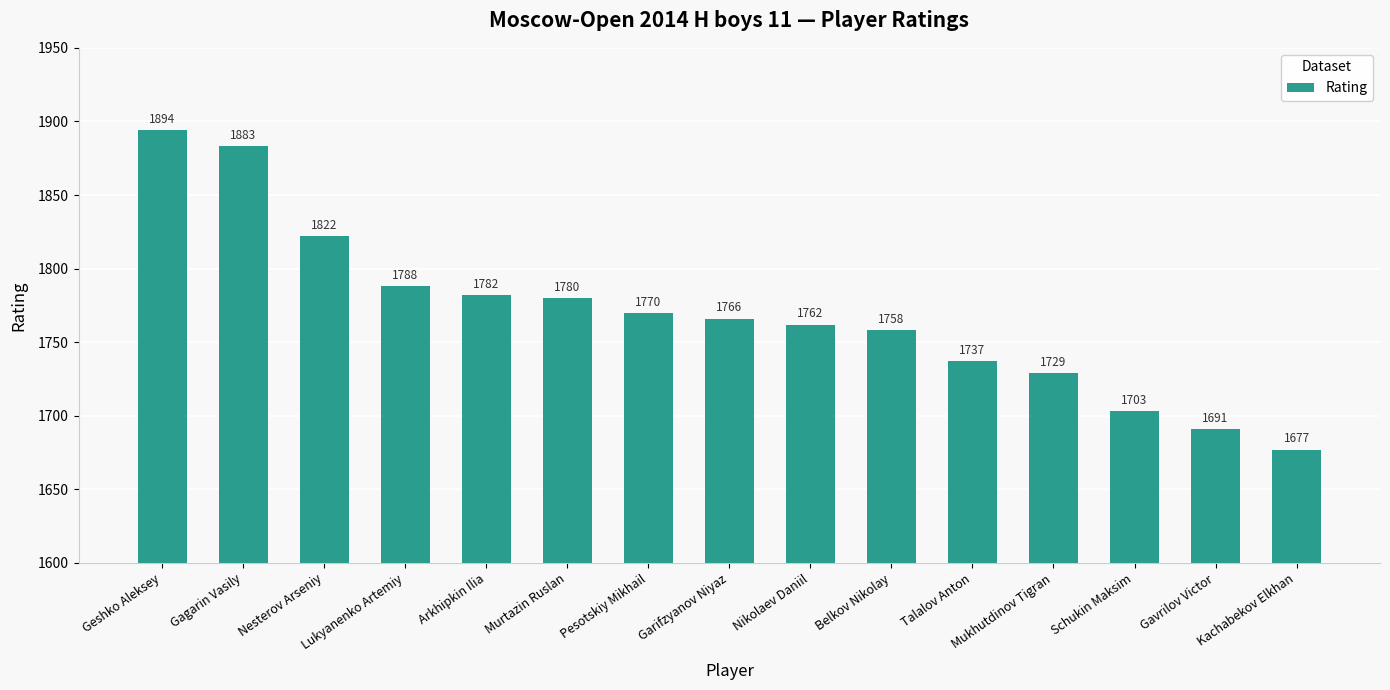

List the labels in order of value, smallest first.

Kachabekov Elkhan, Gavrilov Victor, Schukin Maksim, Mukhutdinov Tigran, Talalov Anton, Belkov Nikolay, Nikolaev Daniil, Garifzyanov Niyaz, Pesotskiy Mikhail, Murtazin Ruslan, Arkhipkin Ilia, Lukyanenko Artemiy, Nesterov Arseniy, Gagarin Vasily, Geshko Aleksey